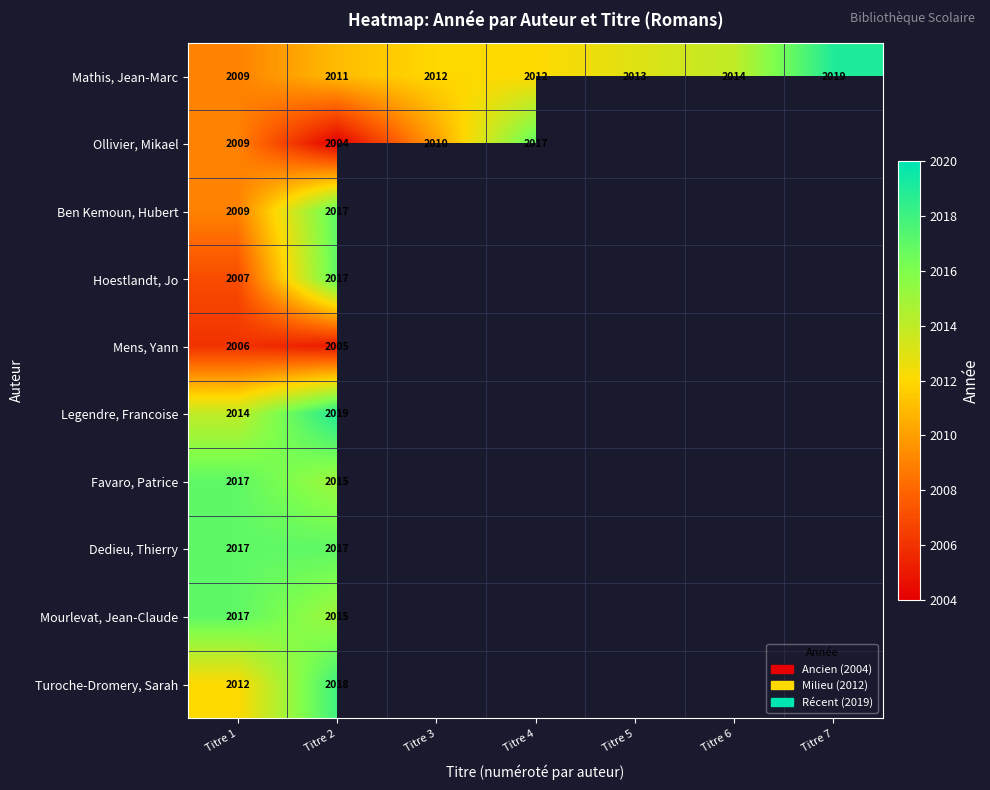

What is the minimum value shown in the chart?

2004.0